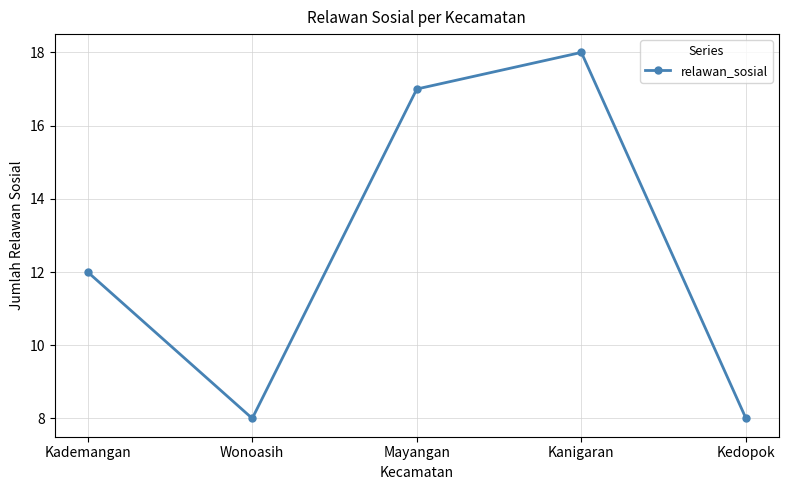

True or false: the data has more than 1 interior local peaks.

False